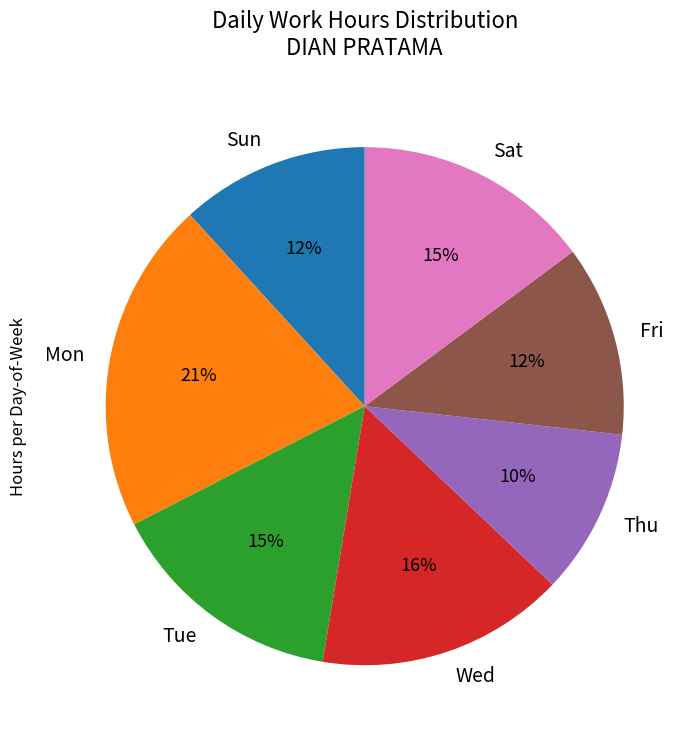

Does Wed represent more than half of the total?

No